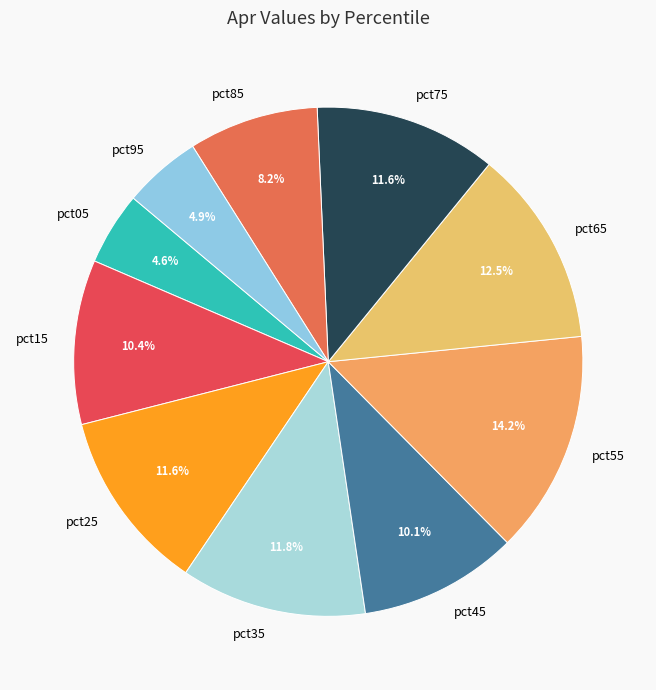

To the nearest percent, what is the combined percentage of pct15 and pct35?

22%